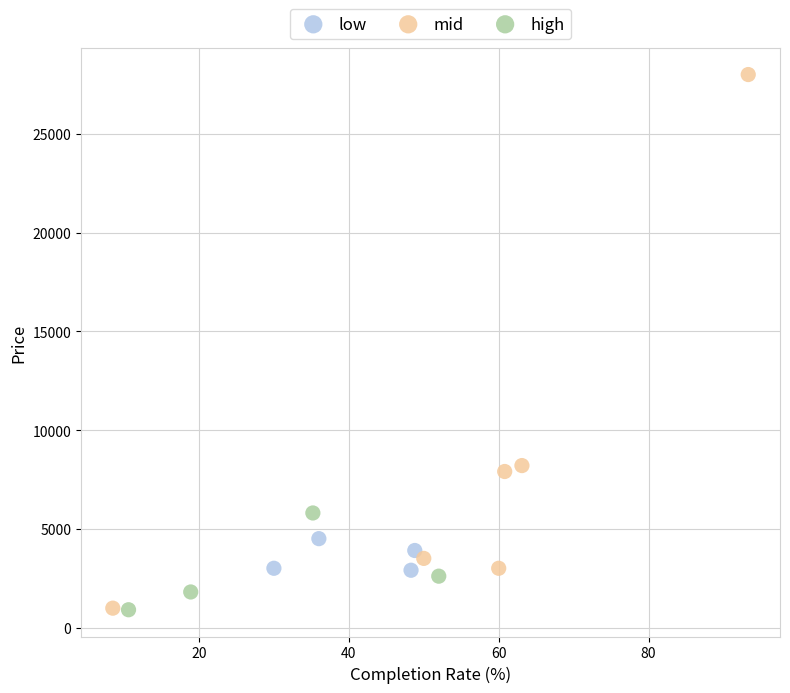

Which series has the largest Y range (max minus min)?

mid